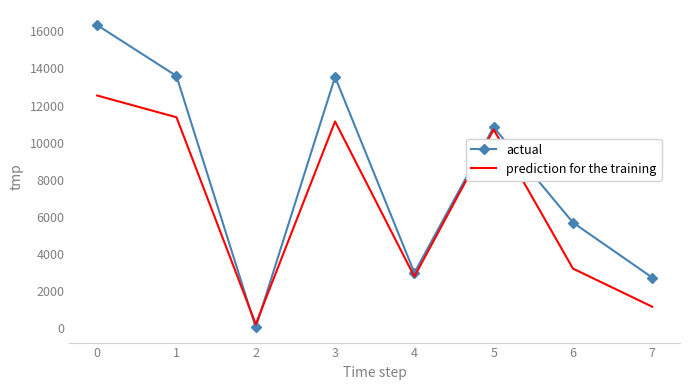

The value of actual at 3 is 24122. True or false?

False